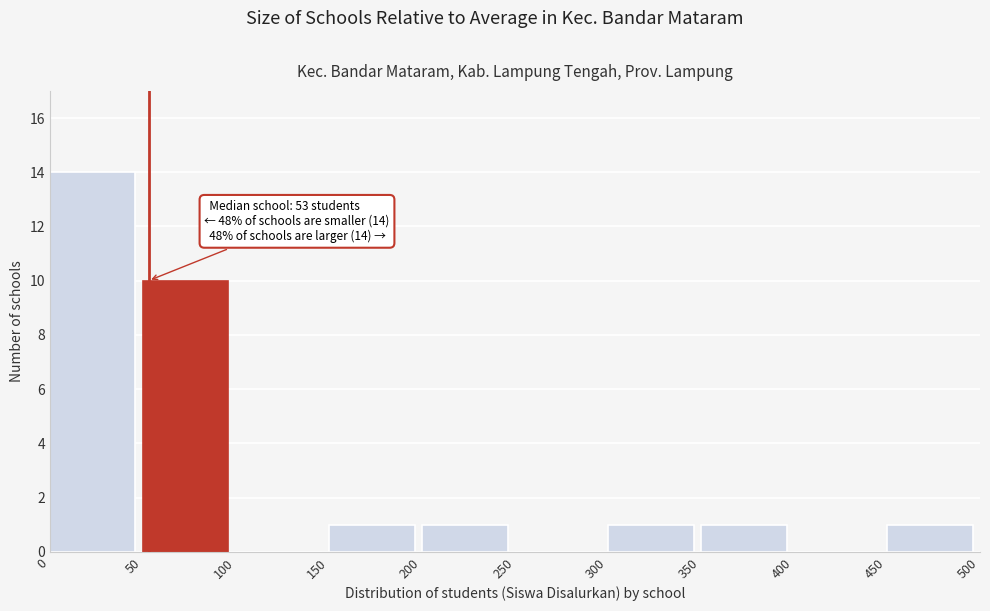

Over which range of the x-axis is the bar tallest?

0 to 50